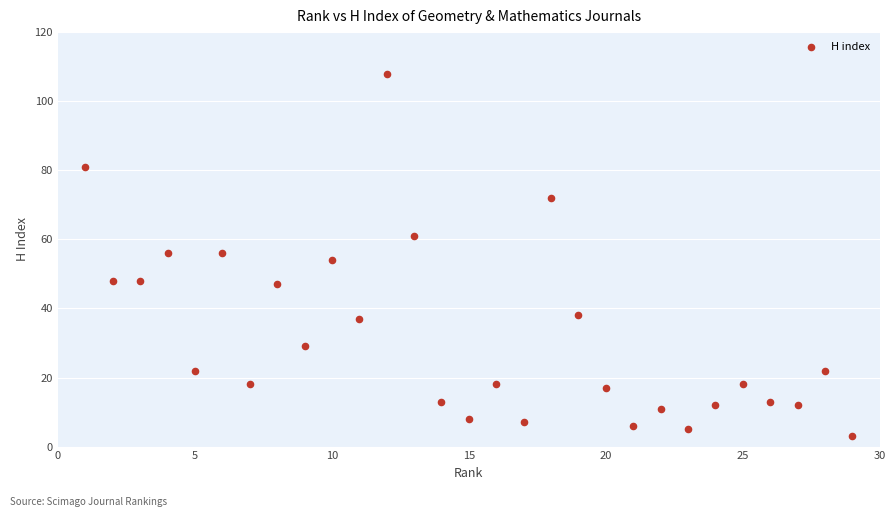

What is the range of Y values (max minus min)?

105